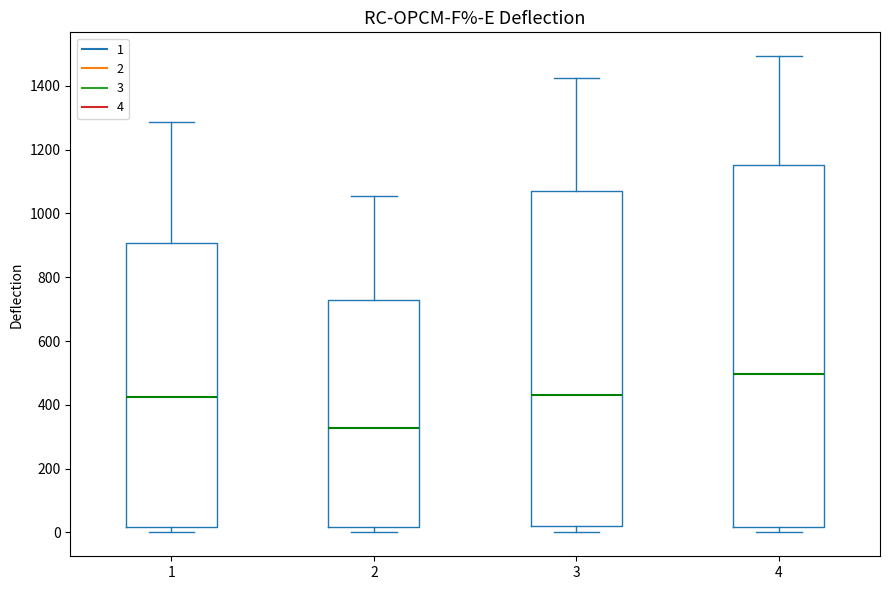

Which box is the tallest, from its lower edge to its upper edge?

4